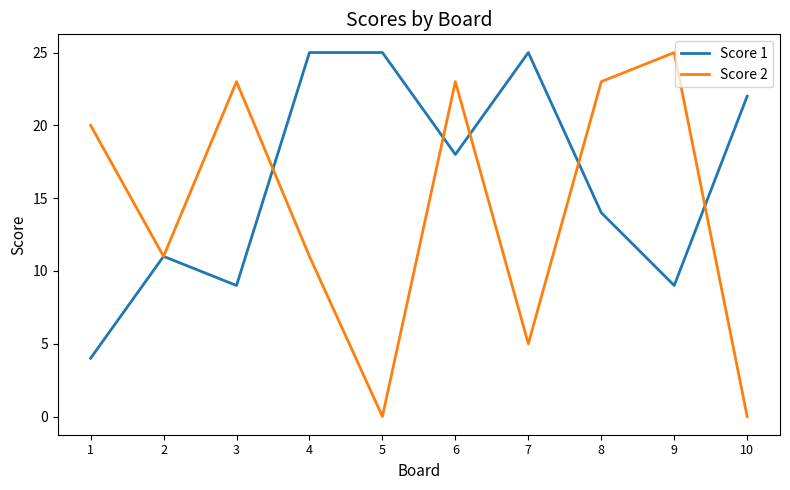

At which category is the sum across all series the highest?

6